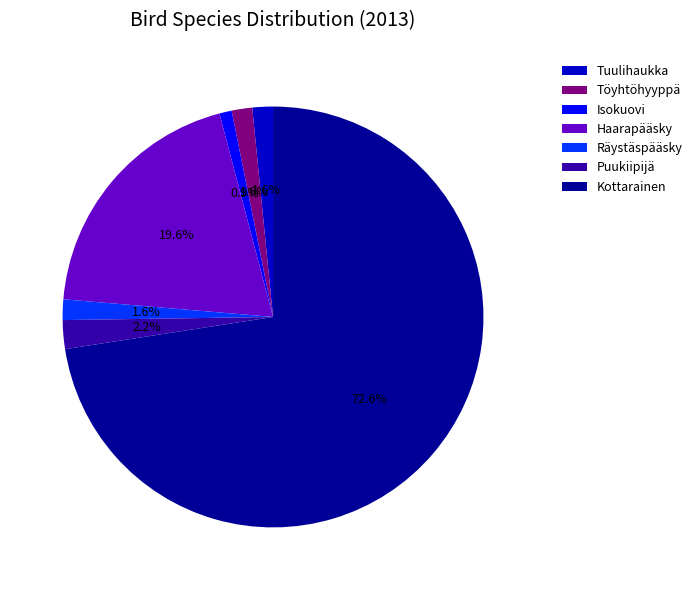

What is the smallest slice in the pie chart?

Isokuovi